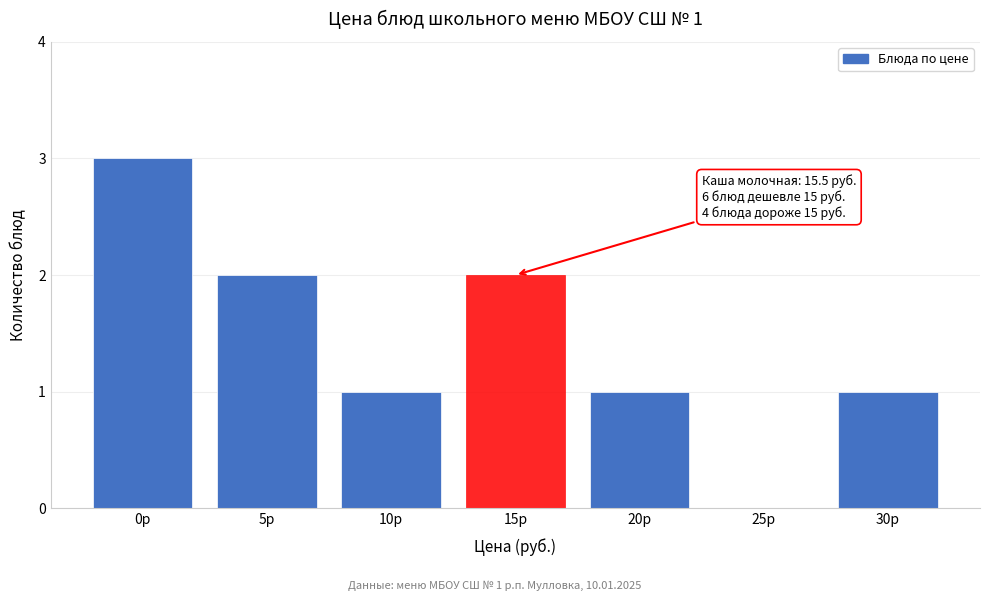

Reading left to right, extract all data points from this chart.

0р=3	5р=2	10р=1	15р=2	20р=1	25р=0	30р=1